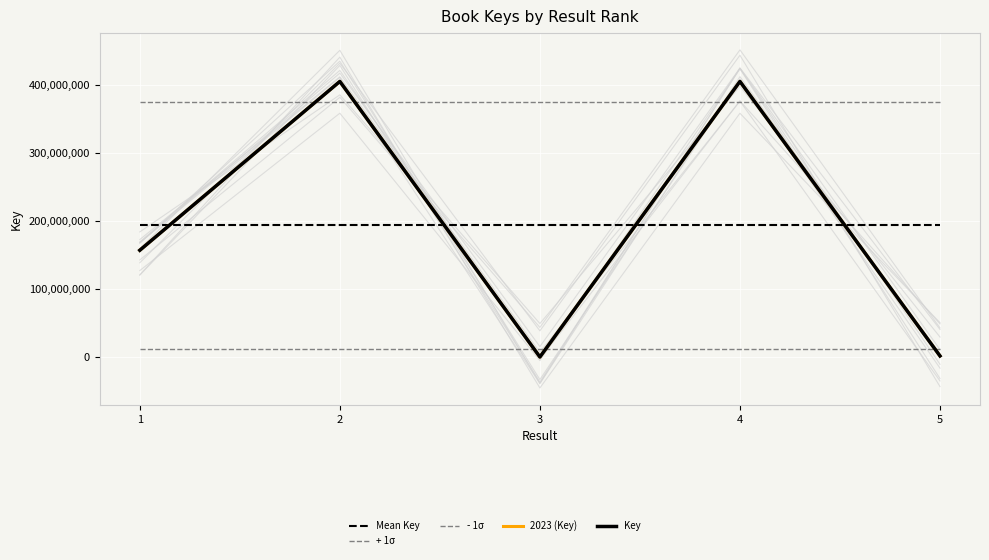

What is the maximum value shown in the chart?

404658077.0